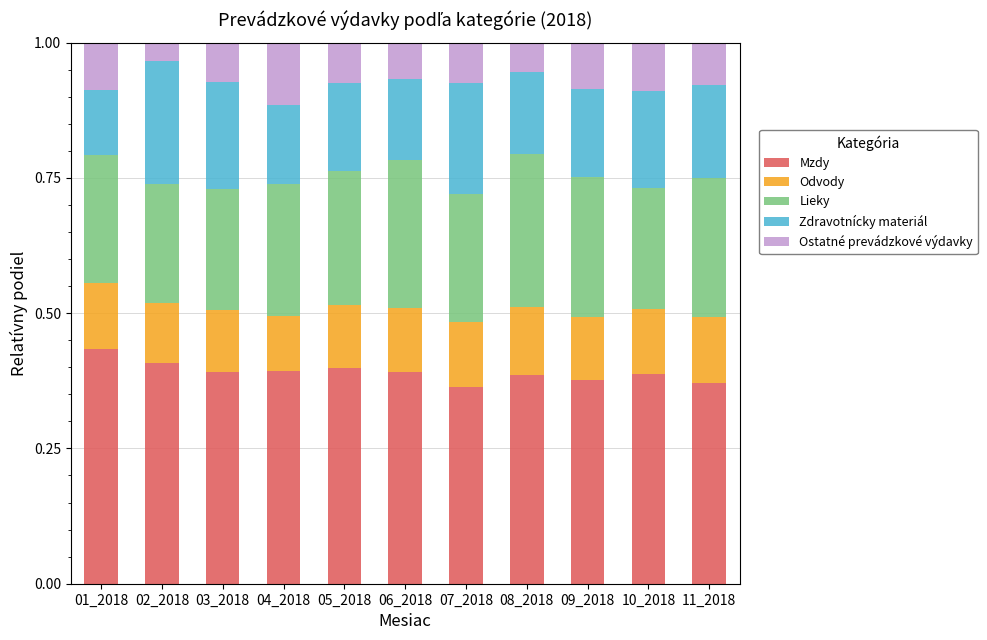

What is the total value across all series at 06_2018?

1.0